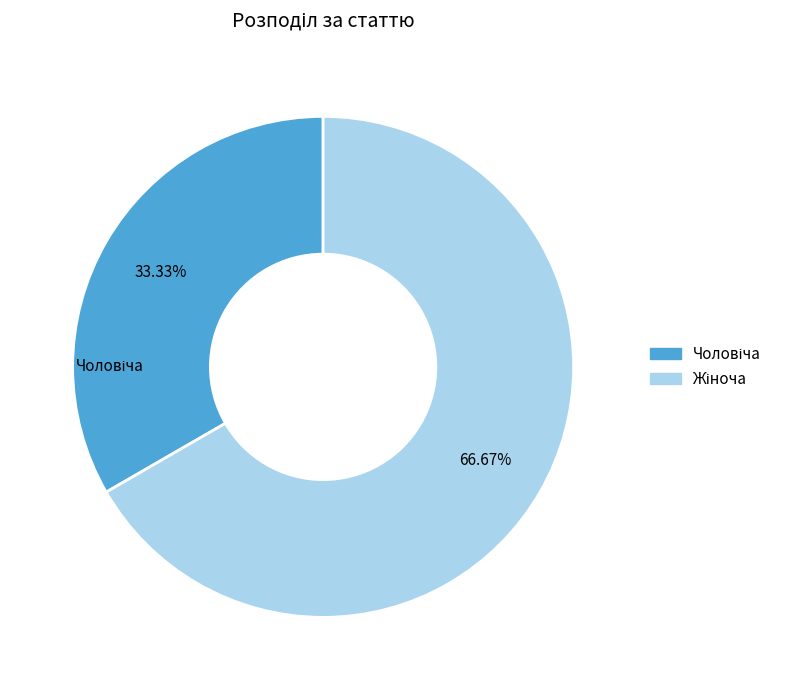

Is there any slice that represents more than half of the pie?

Yes